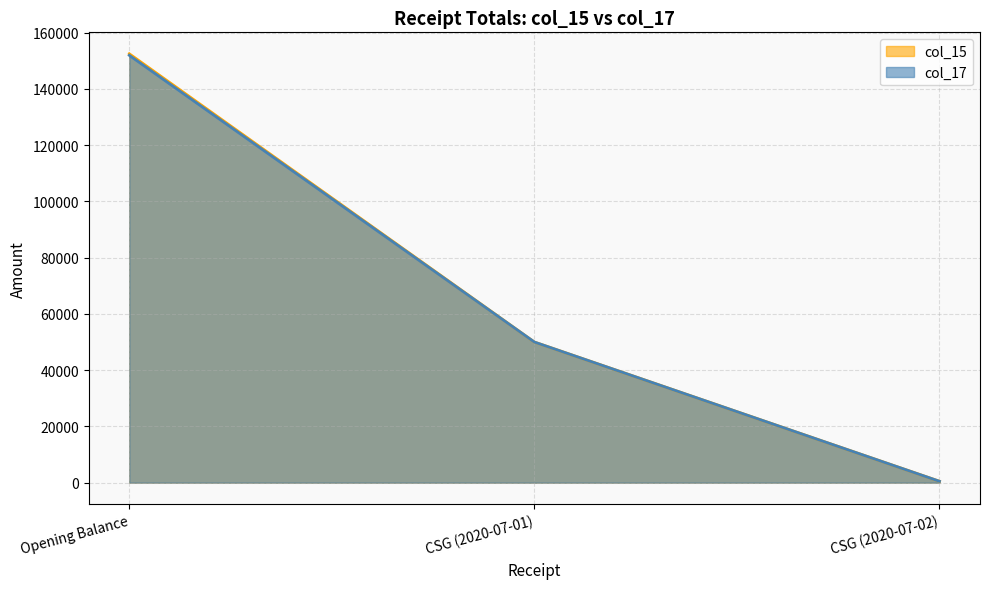

True or false: col_17 has a value of 151932.5 at Opening Balance.

True